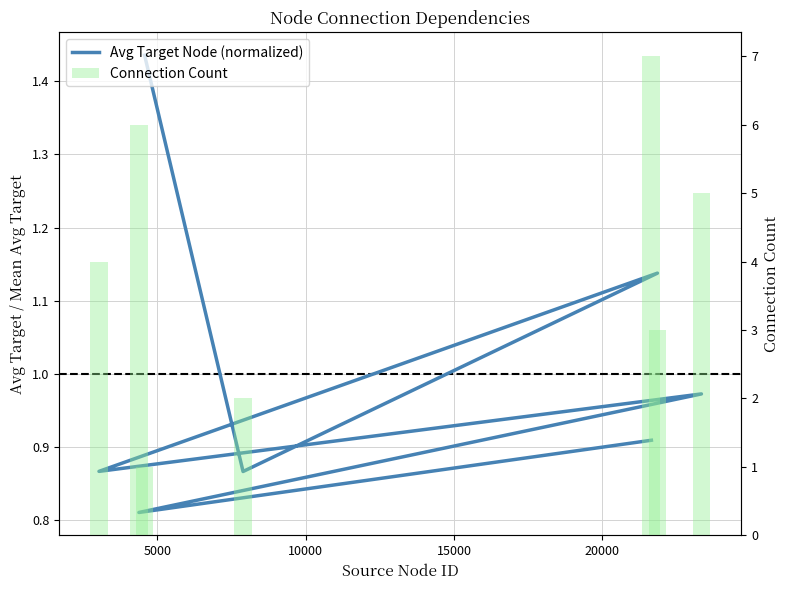

What is the sum of all Avg Target Node (normalized) values?

7.0